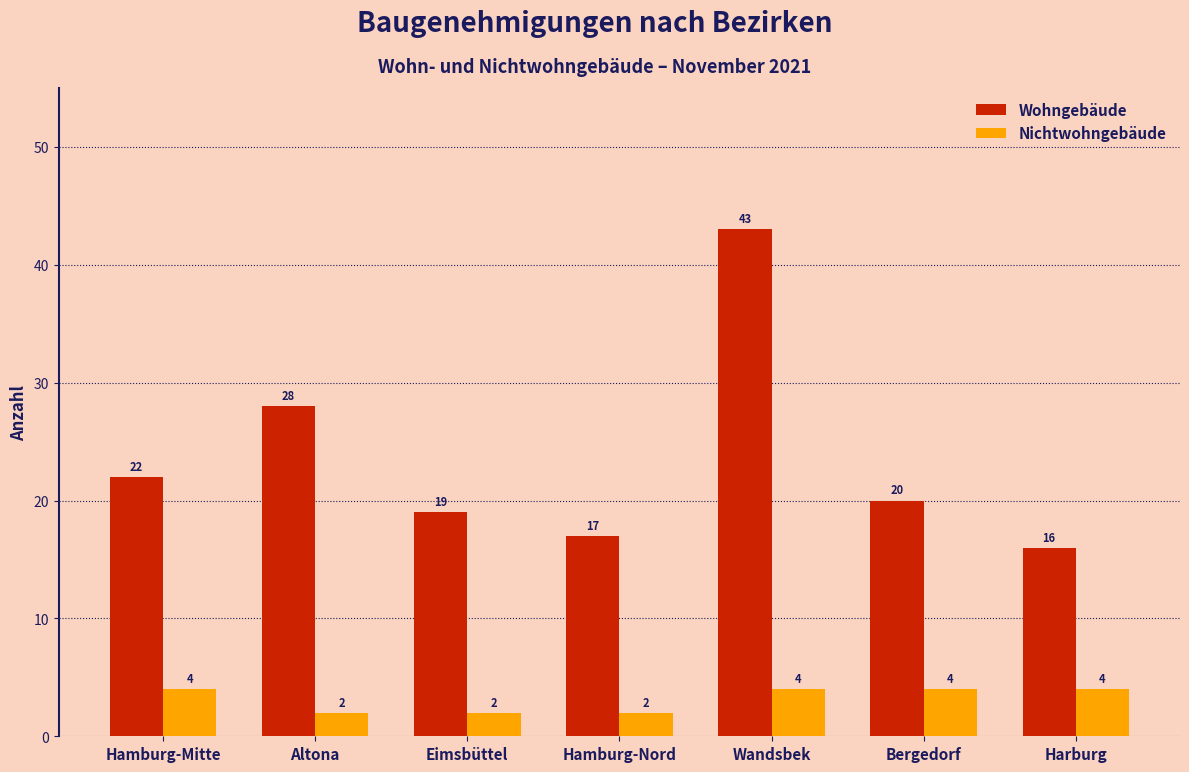

How many categories are shown in the chart?

7